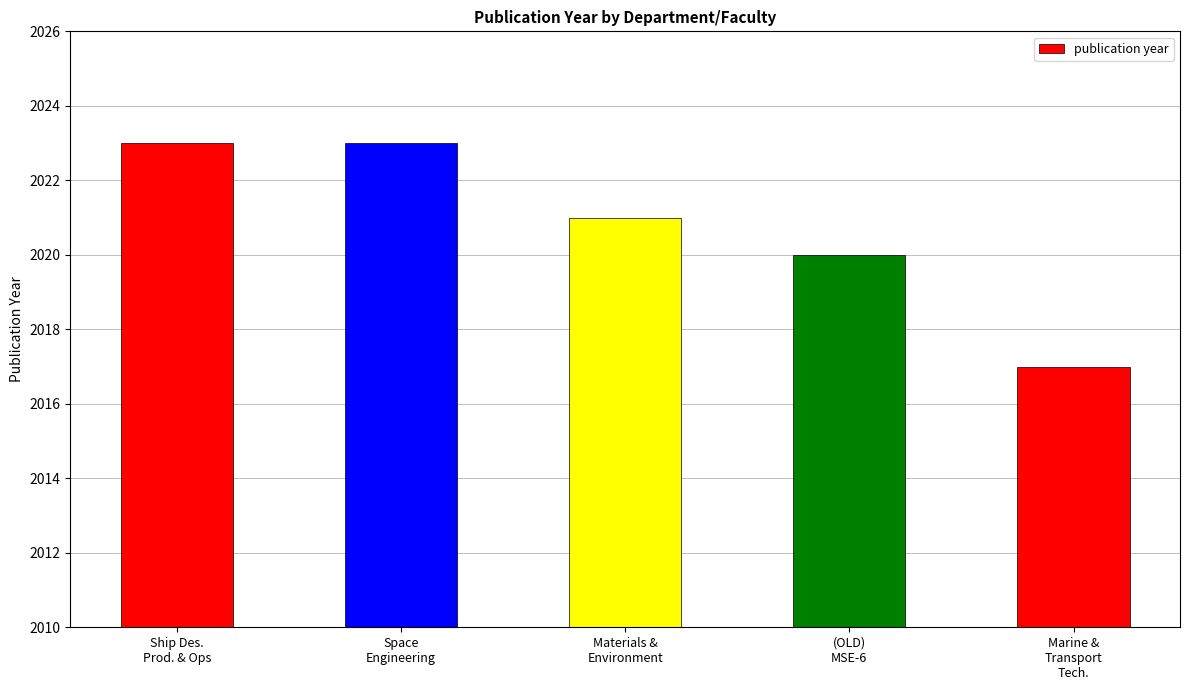

How many data points are less than 2021?

2